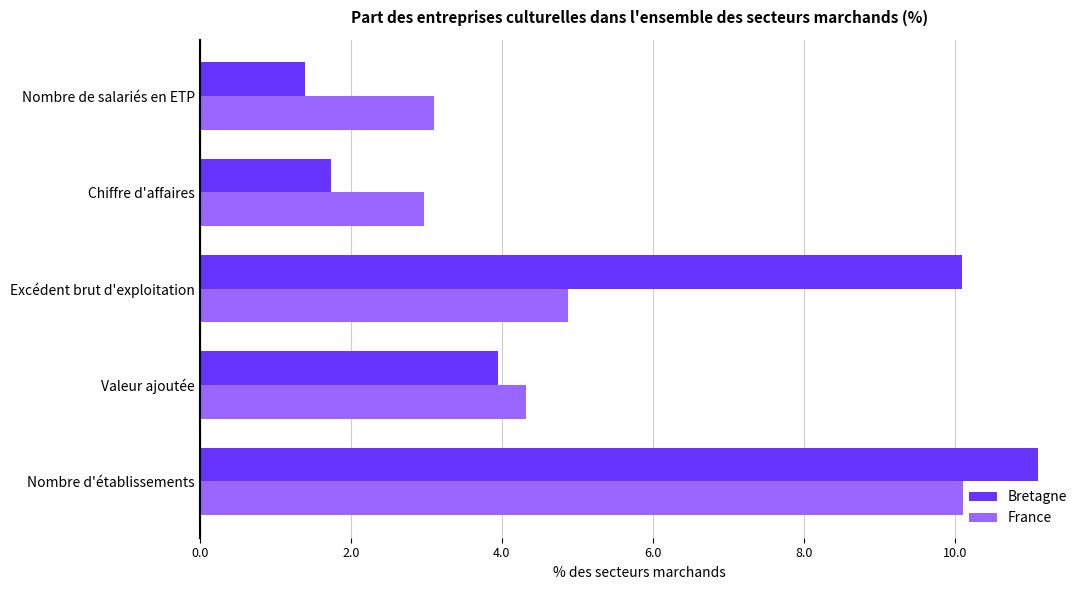

What is the lowest value of the Bretagne series?

1.4